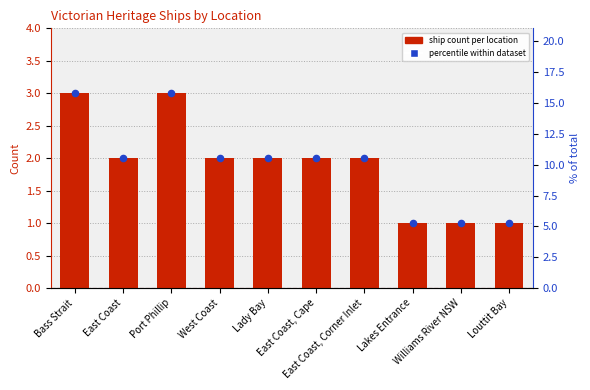

What is the total value across all series at Louttit Bay?

6.3